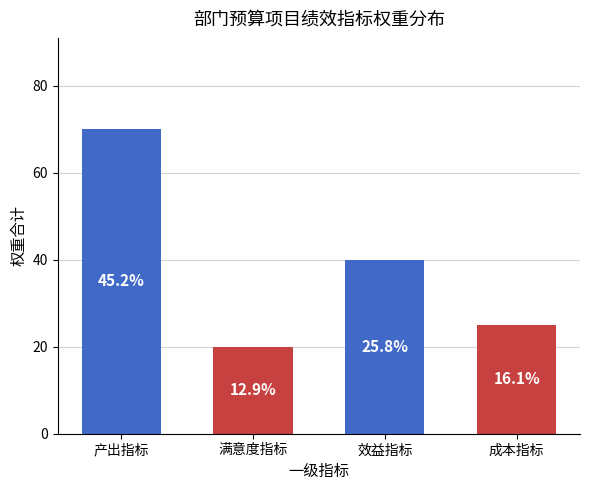

The chart shows a value of 70 at 产出指标. True or false?

True